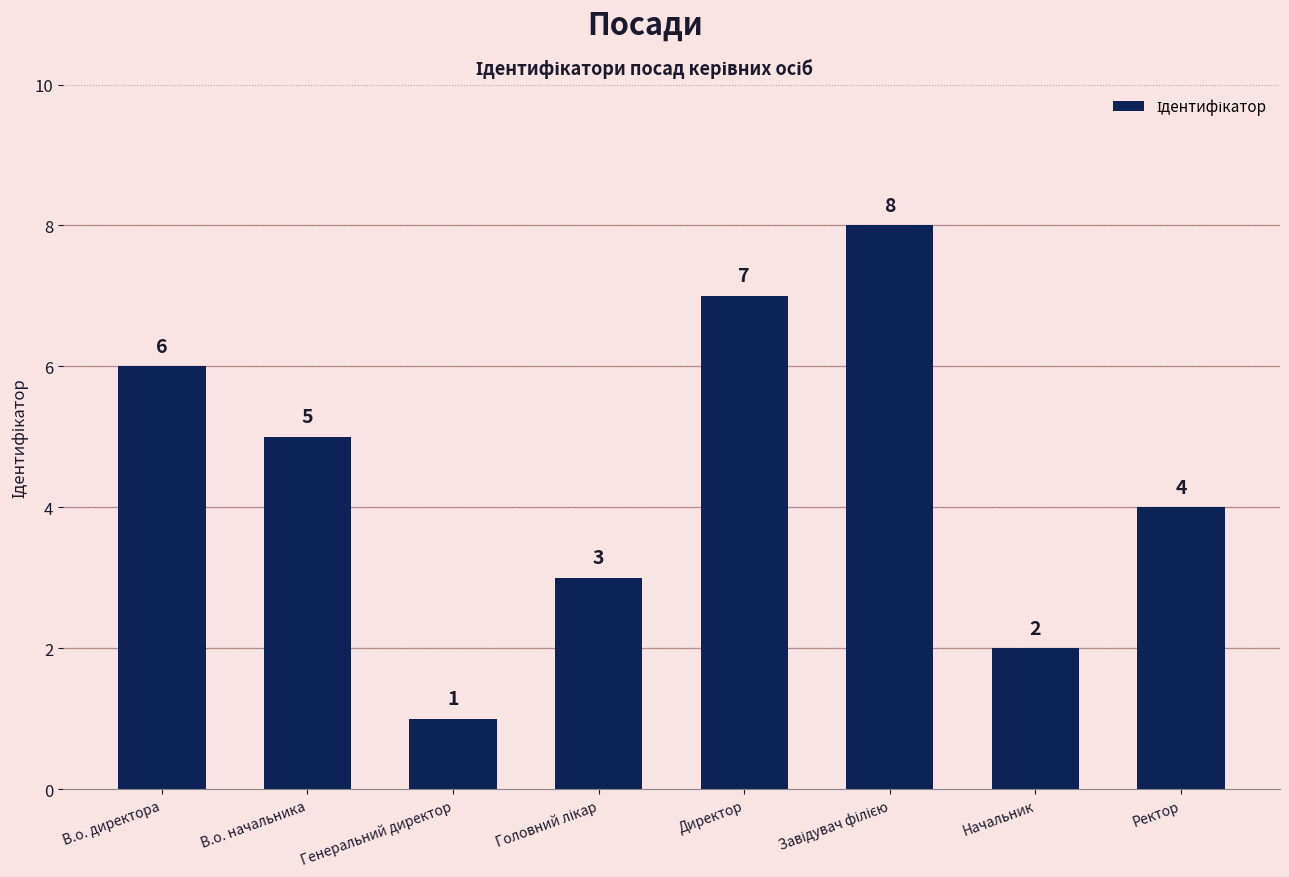

At which label is the value closest to 4?

Ректор